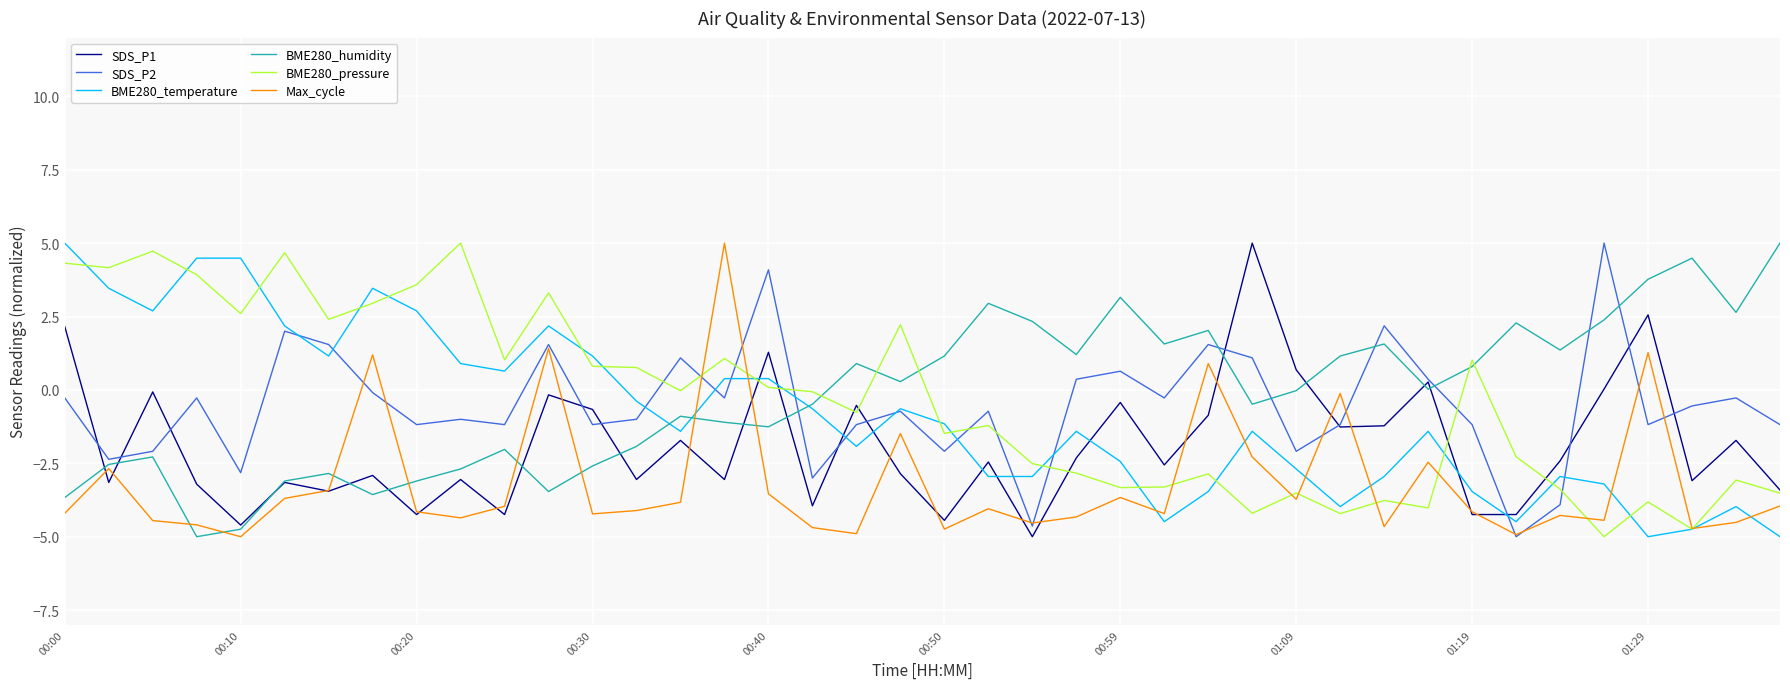

What is the highest value of the SDS_P2 series?

5.0